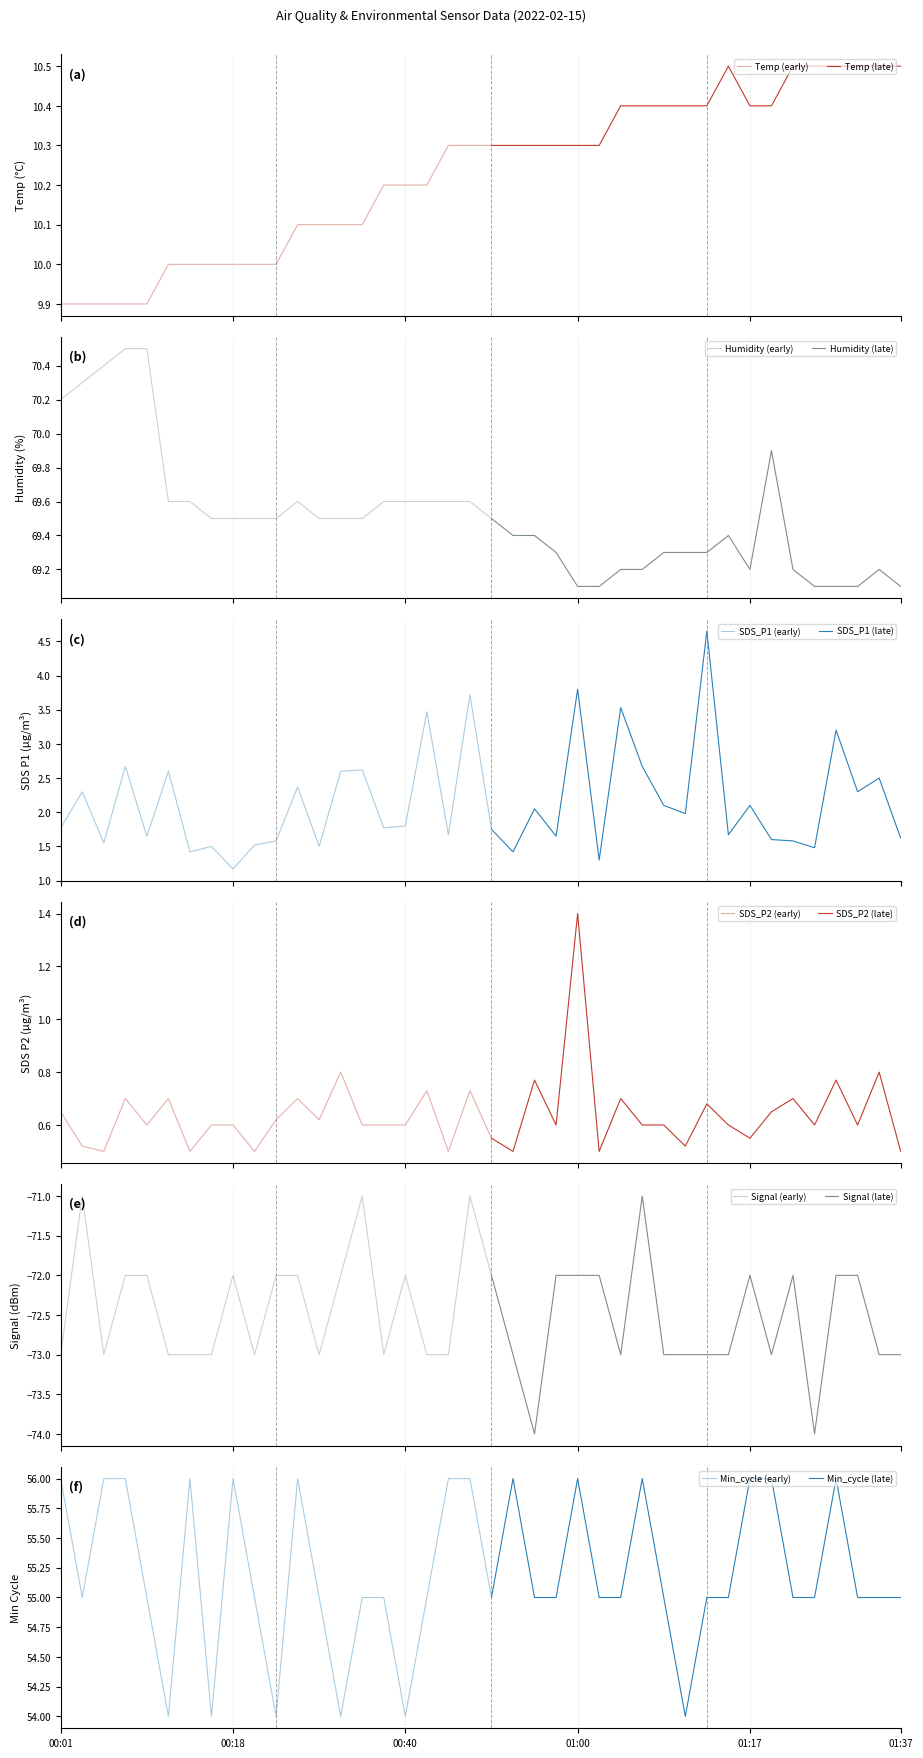

What is the difference between the maximum and minimum values in the Humidity series?

1.4